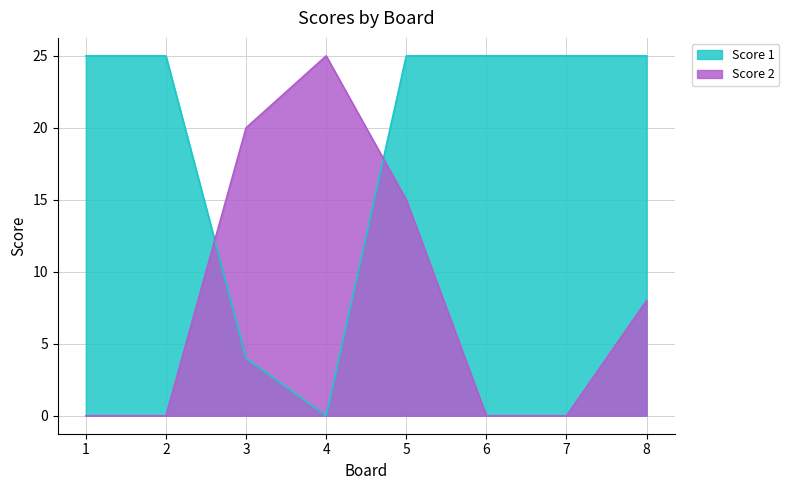

How many times do Score 1 and Score 2 cross each other?

2